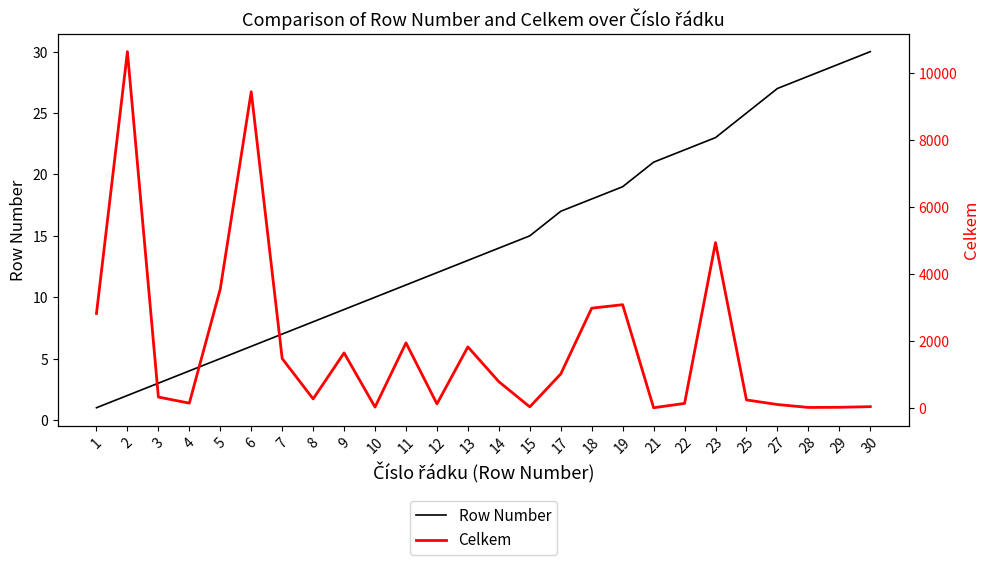

Which series has the widest spread of values?

Celkem